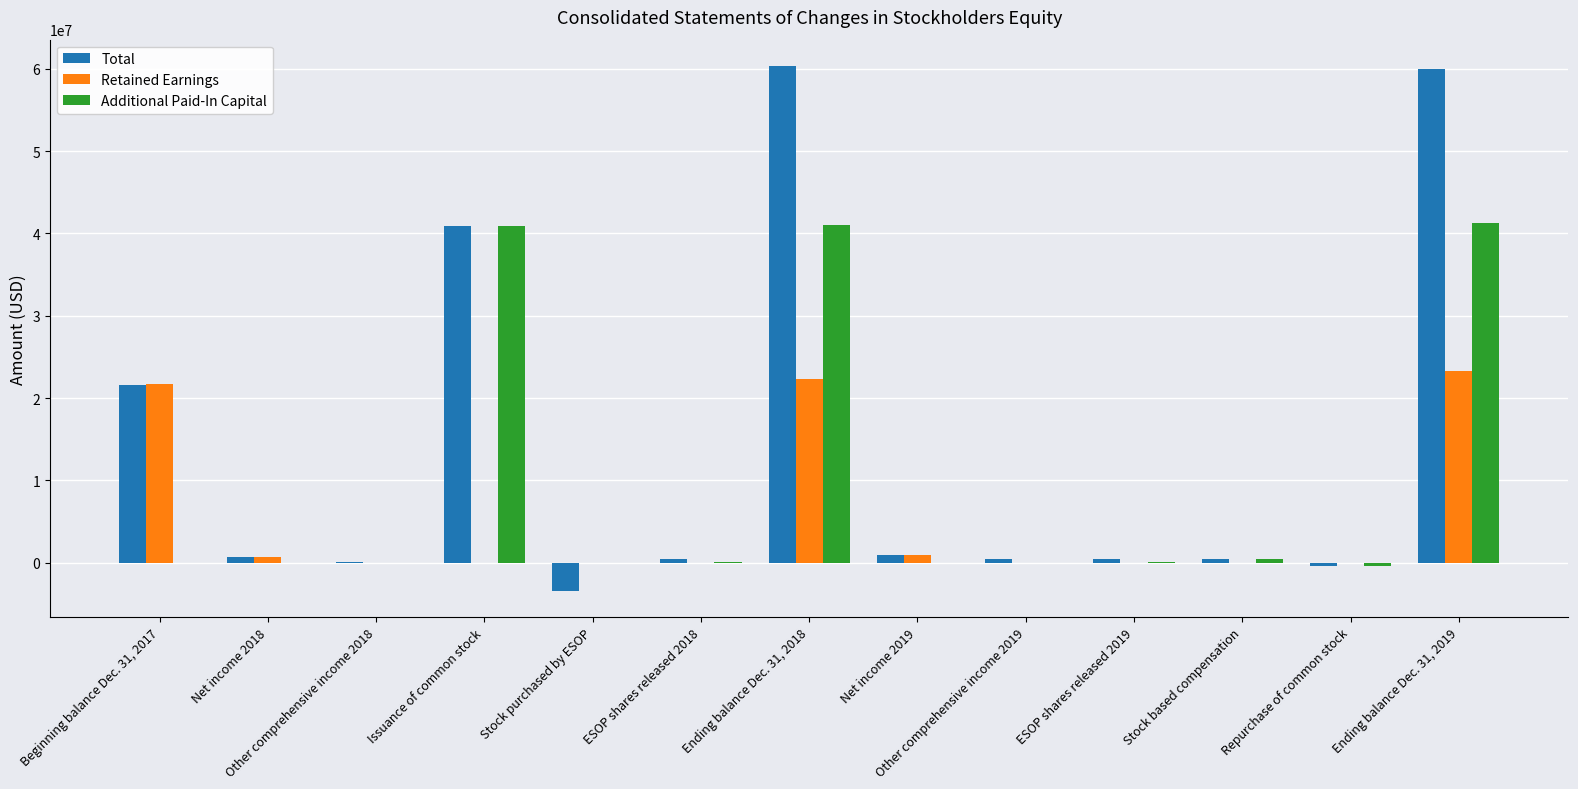

At which label is Total closest to 28480587?

Beginning balance Dec. 31, 2017